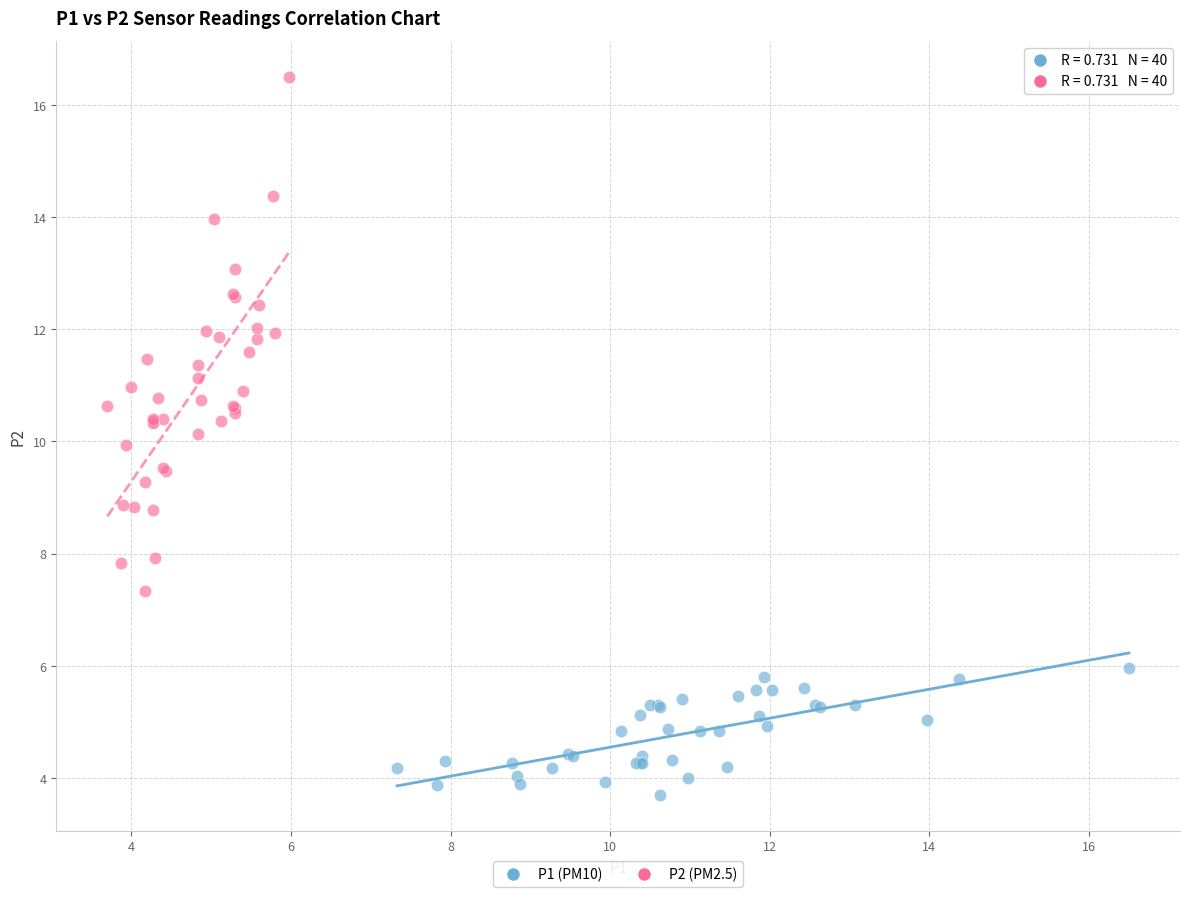

Which series reaches the minimum Y coordinate?

P1 (PM10)